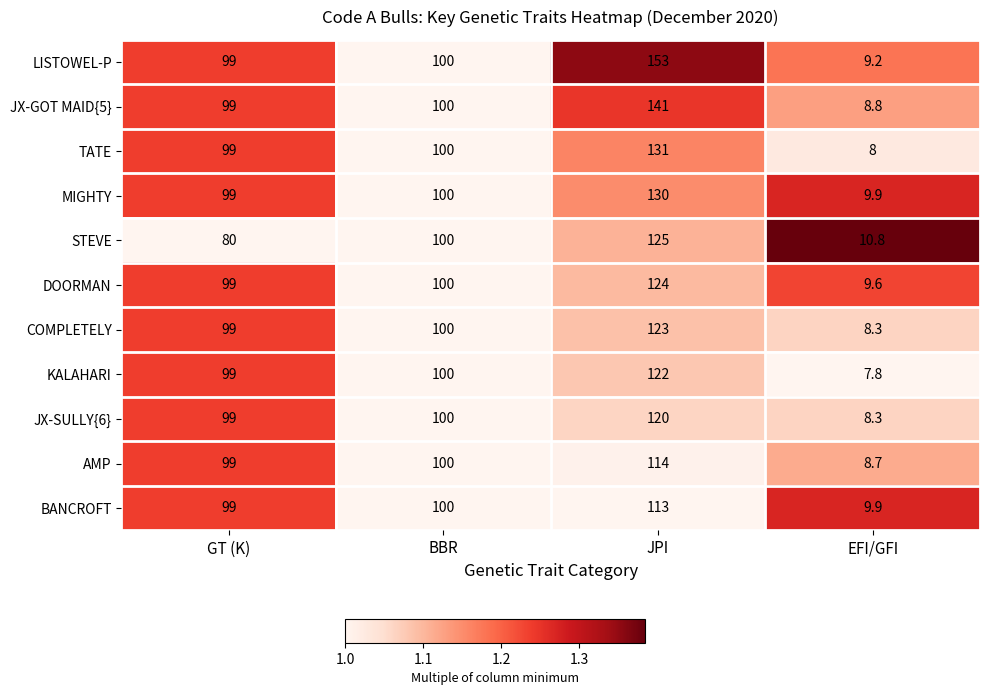

Where is COMPLETELY nearest to the value 65?

GT (K)